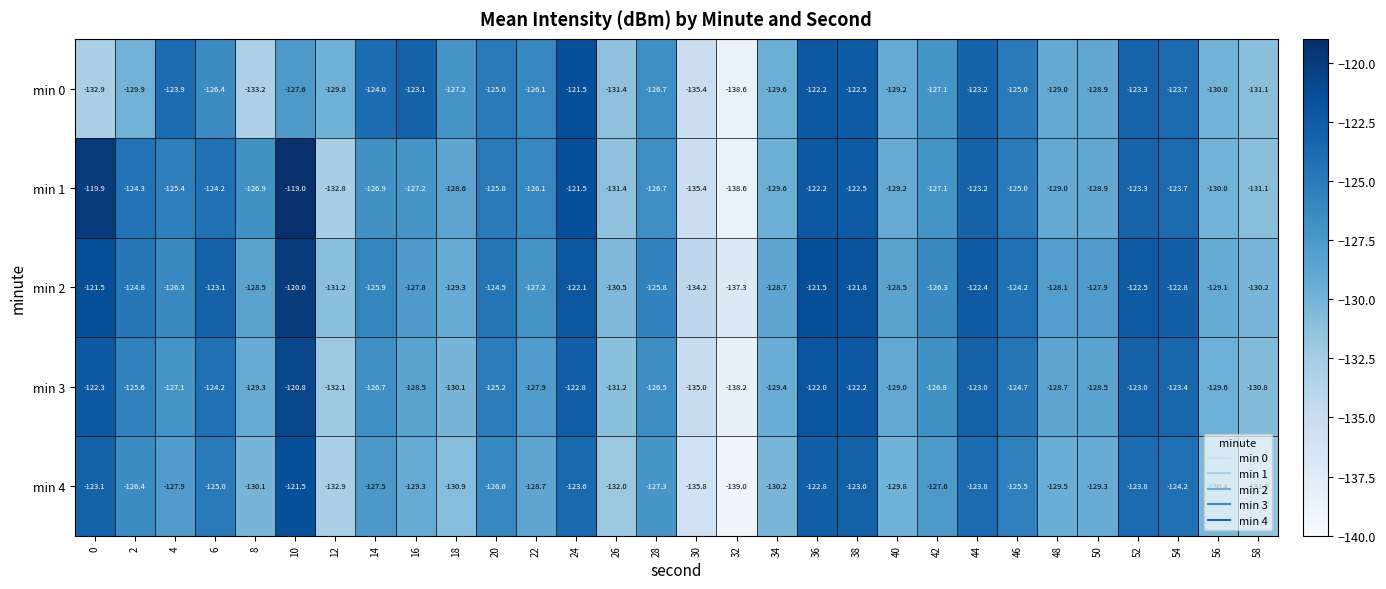

Where is min 0 nearest to the value -130?

56